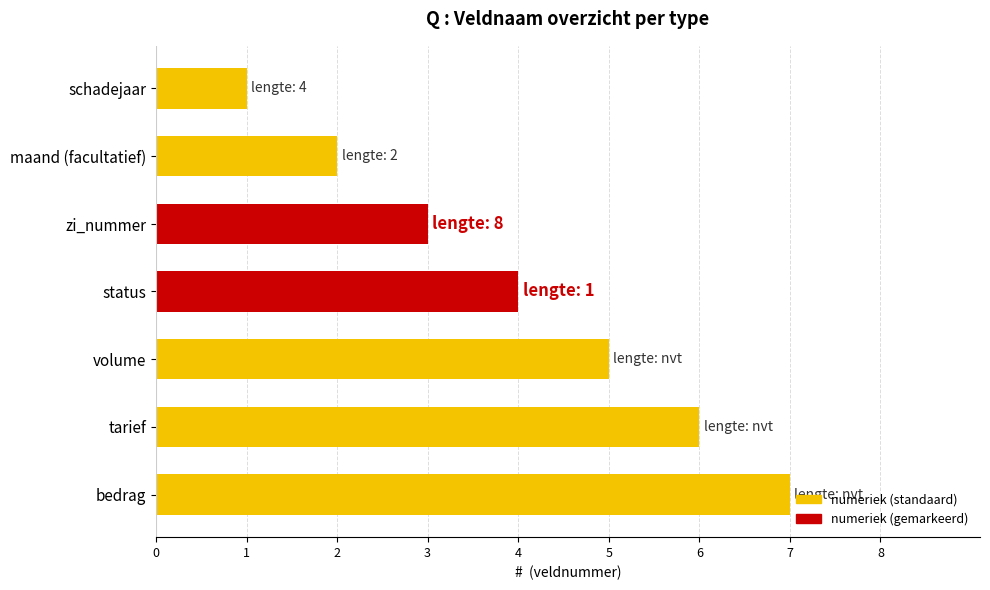

What is the value of the 5th bar from the left?

5